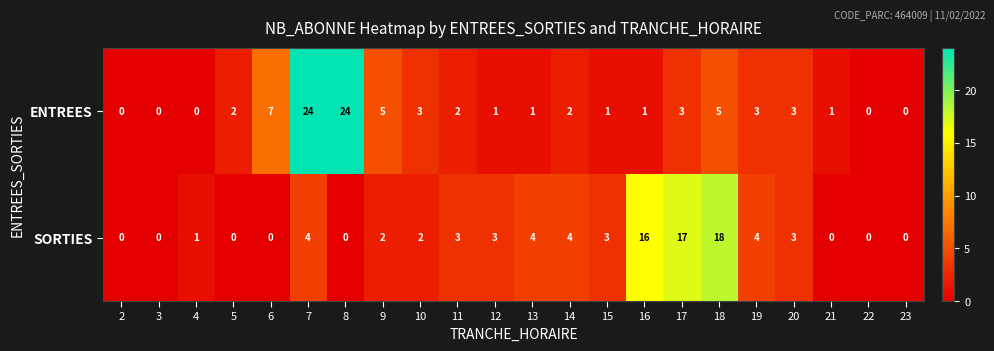

List the series in order of their overall mean, lowest first.

SORTIES, ENTREES